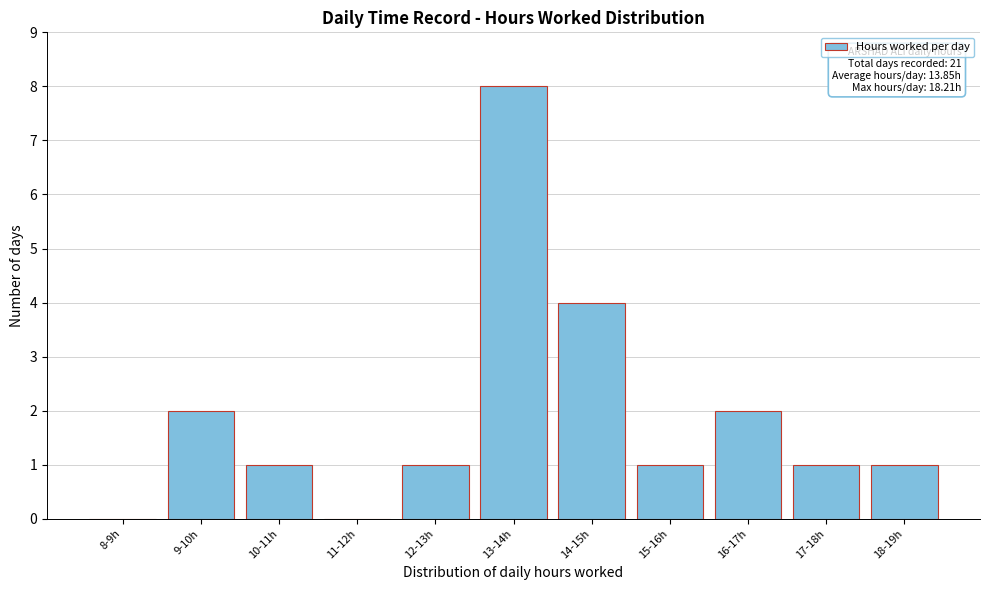

Reading left to right, extract all data points from this chart.

8-9h=0	9-10h=2	10-11h=1	11-12h=0	12-13h=1	13-14h=8	14-15h=4	15-16h=1	16-17h=2	17-18h=1	18-19h=1